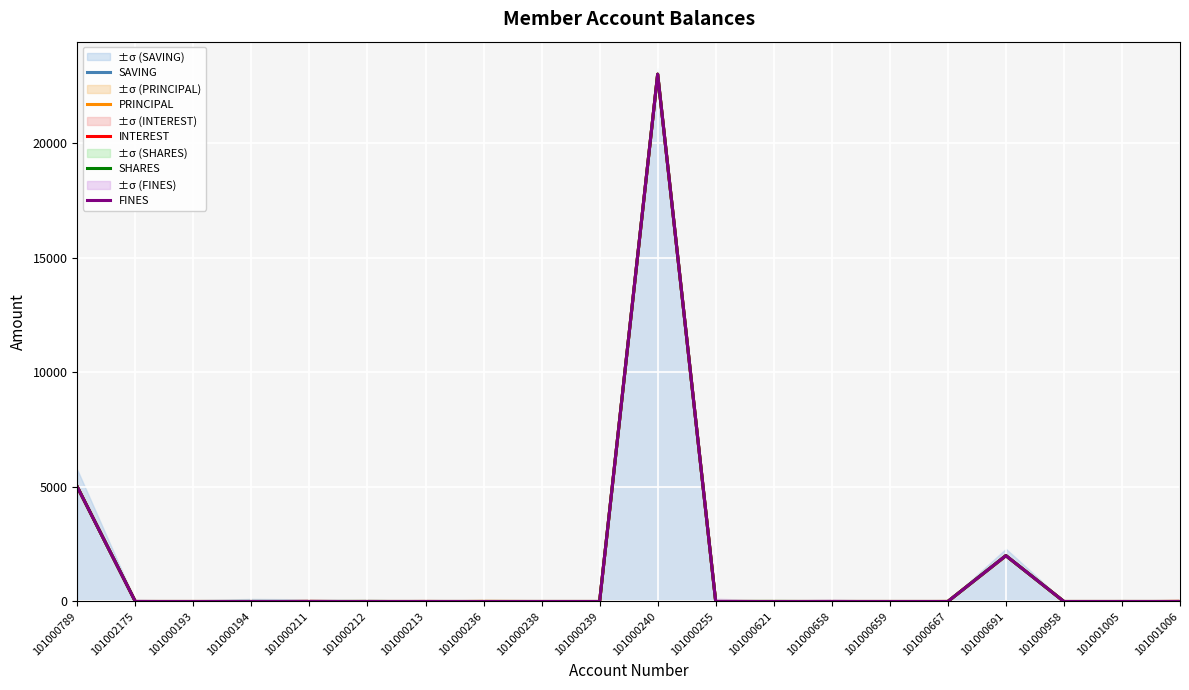

Which series has the widest spread of values?

SAVING